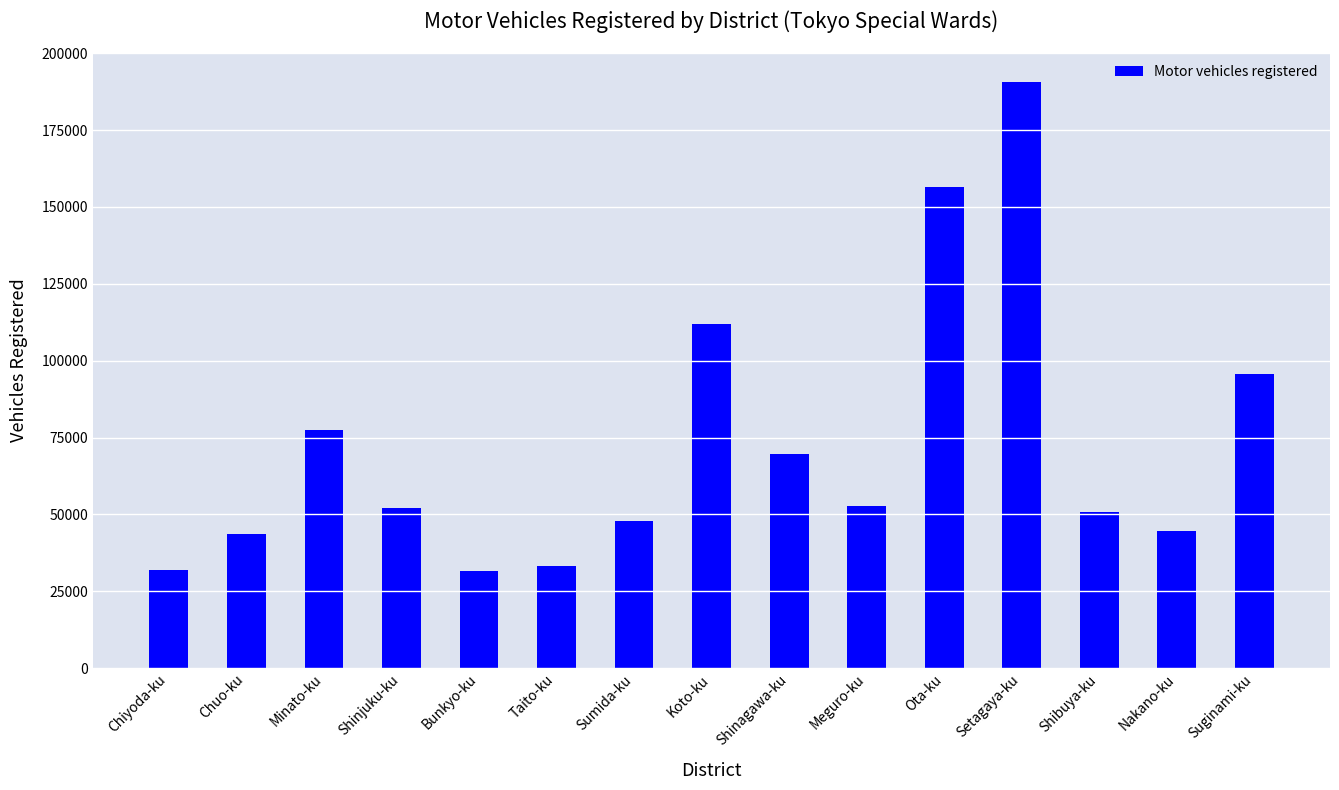

Is it true that the value at Chiyoda-ku is 13121?

False